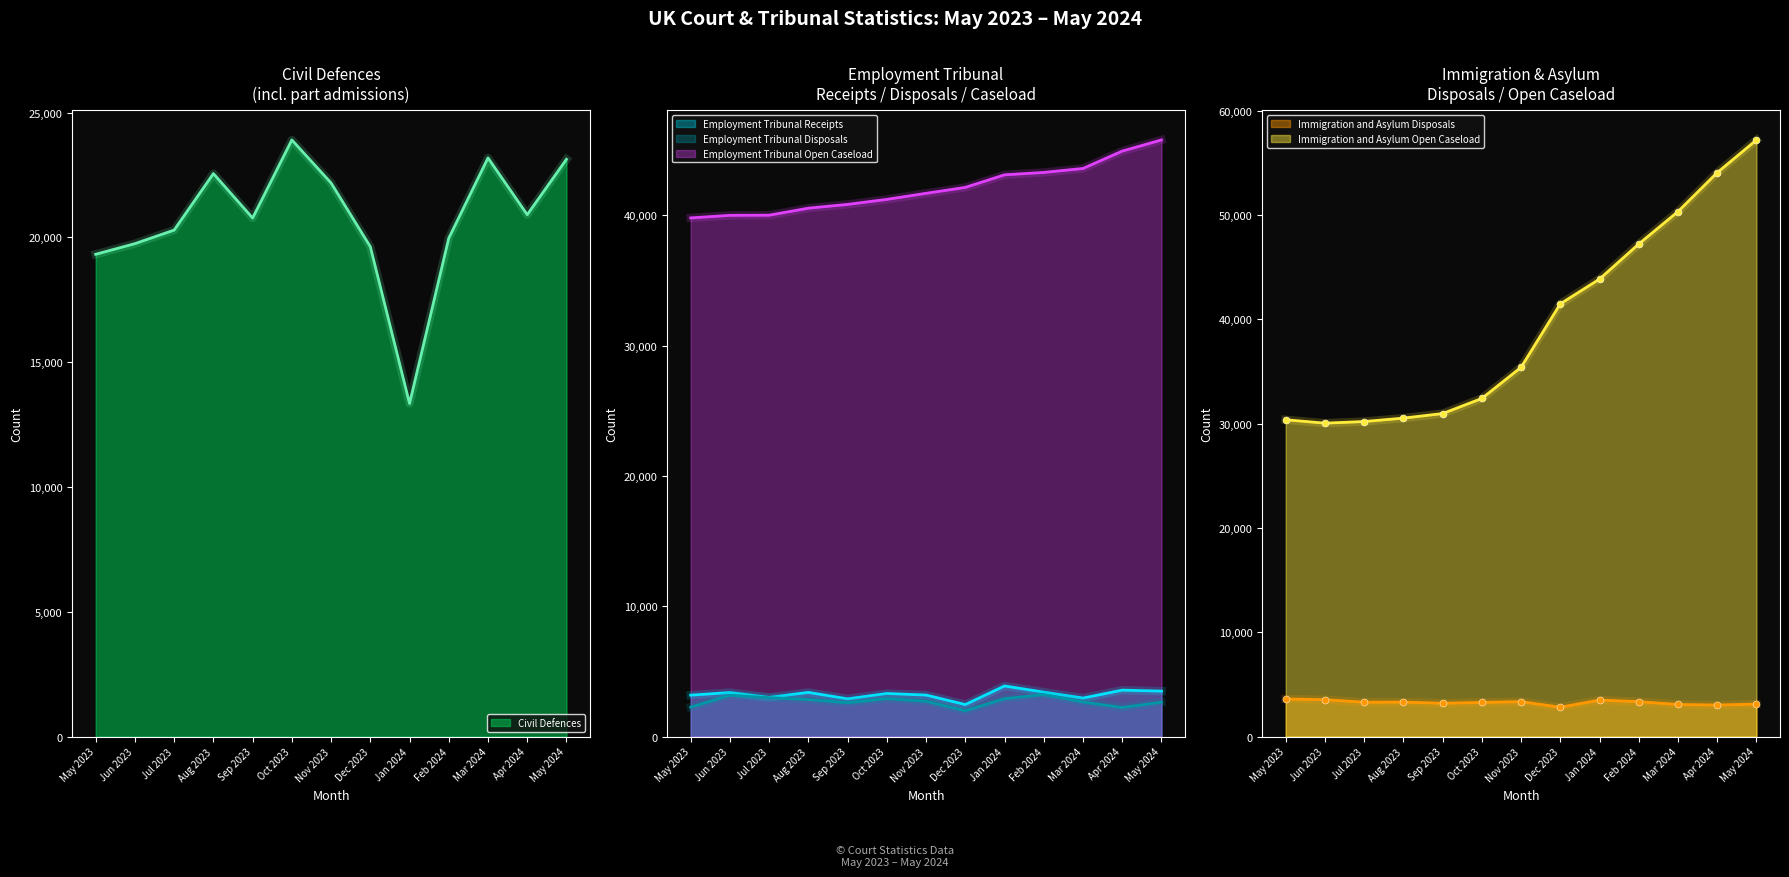

The value of Immigration and Asylum Disposals at Mar 2024 is 1120. True or false?

False